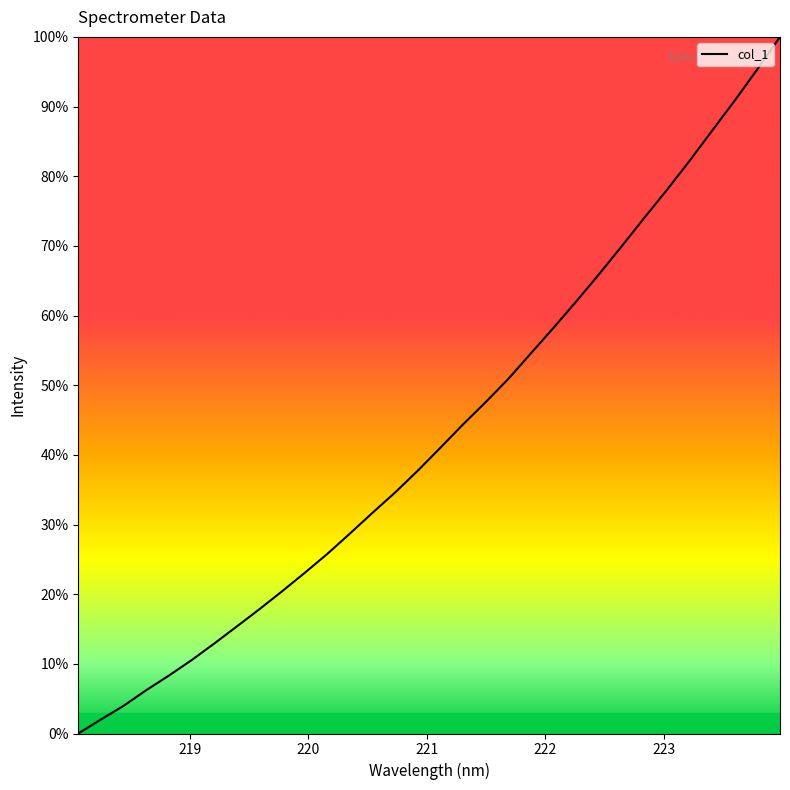

What is the difference between the maximum and minimum values?

100.0